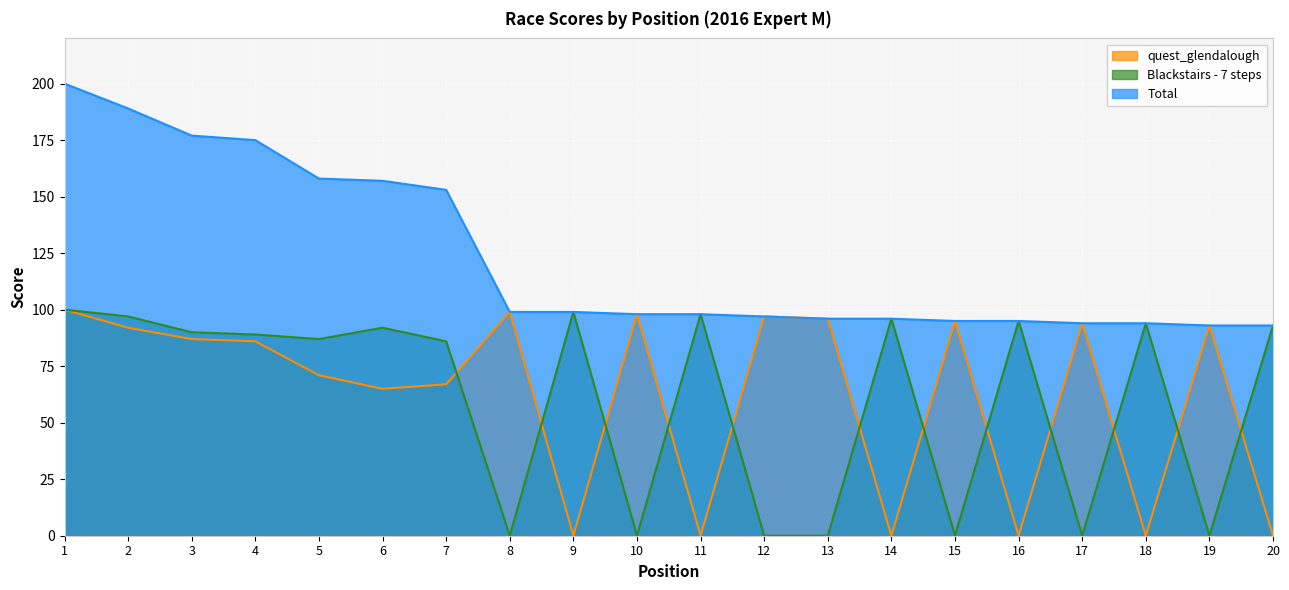

What is the difference between the maximum and minimum values in the Blackstairs - 7 steps series?

100